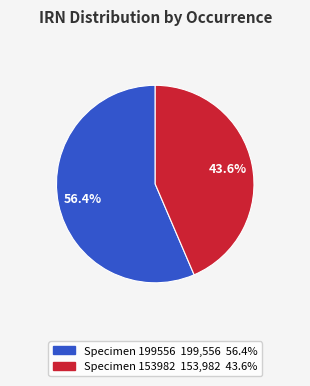

Count the number of slices in the pie.

2